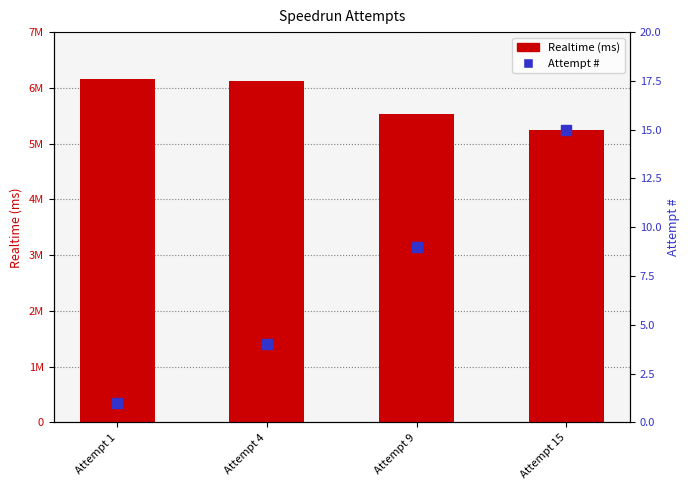

Which series has the largest total across all categories?

Realtime (ms)